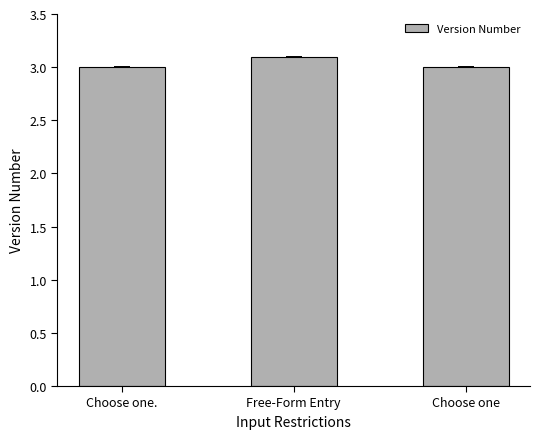

What is the ratio of the value at Choose one. to the value at Free-Form Entry?

1.0